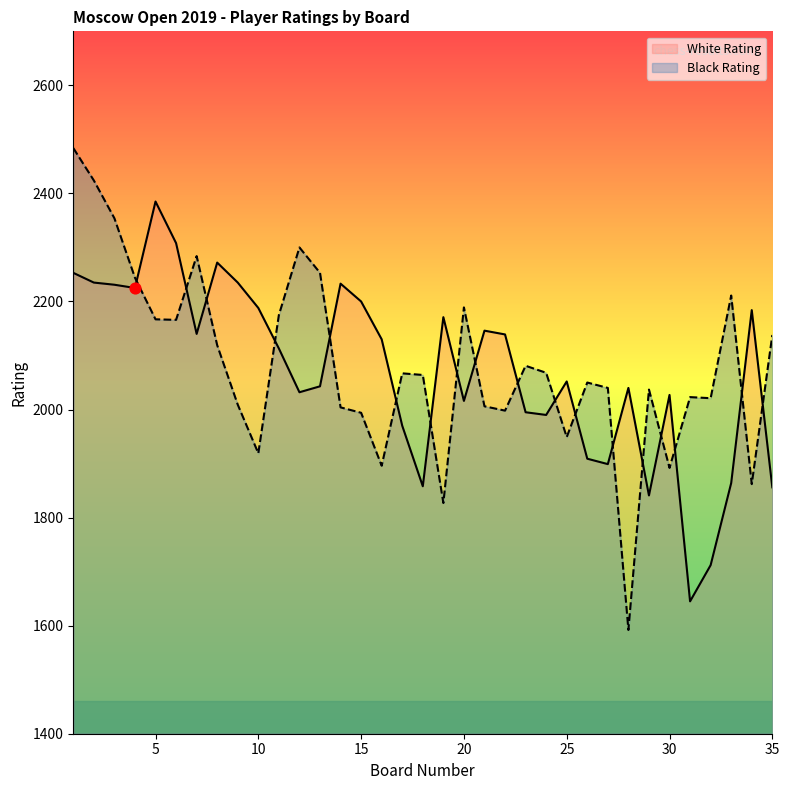

Which series contains the lowest Y value?

Black Rating